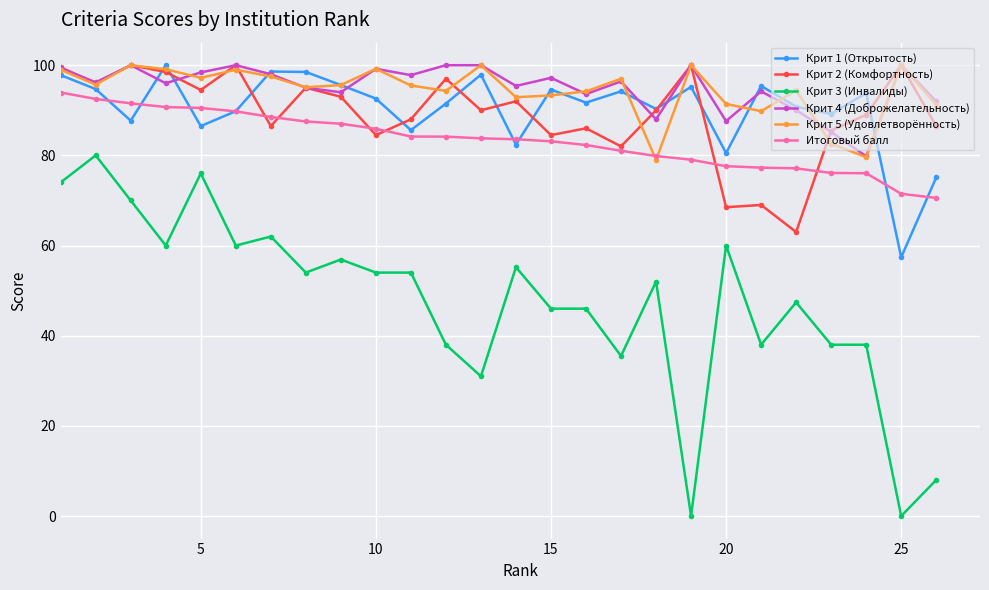

True or false: Крит 2 (Комфортность) and Крит 3 (Инвалиды) intersect in this chart.

False